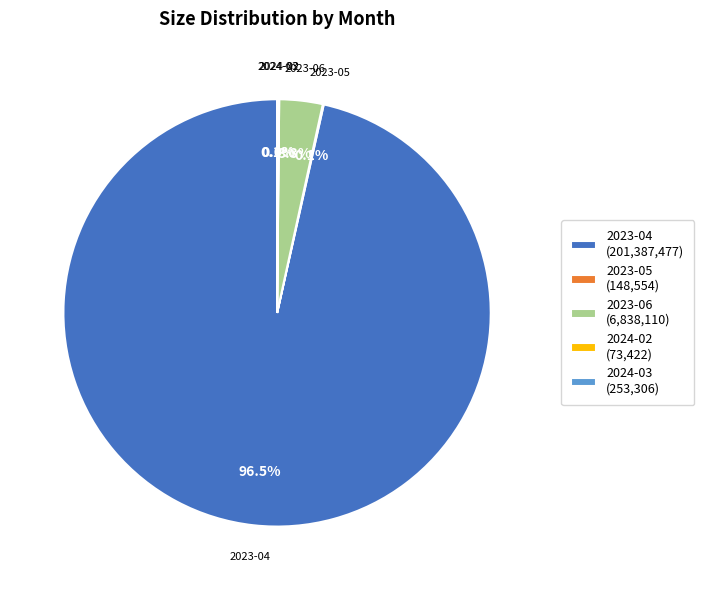

Is there any slice that represents more than half of the pie?

Yes